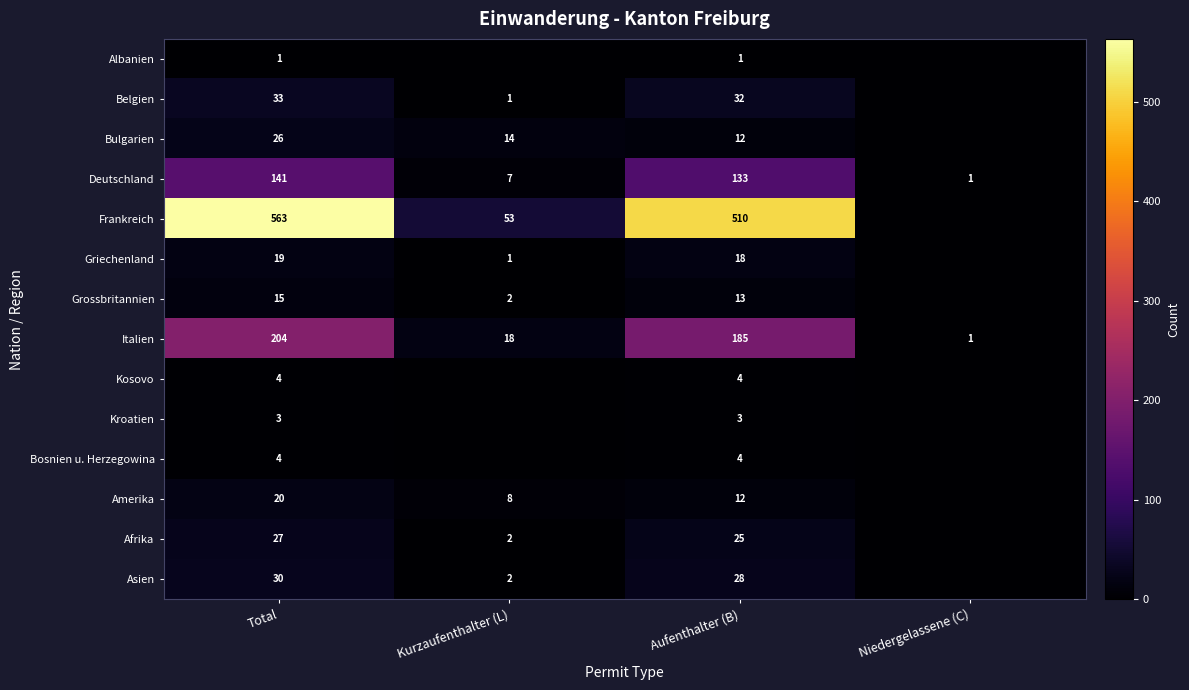

How many values in the Italien series are below 185?

2